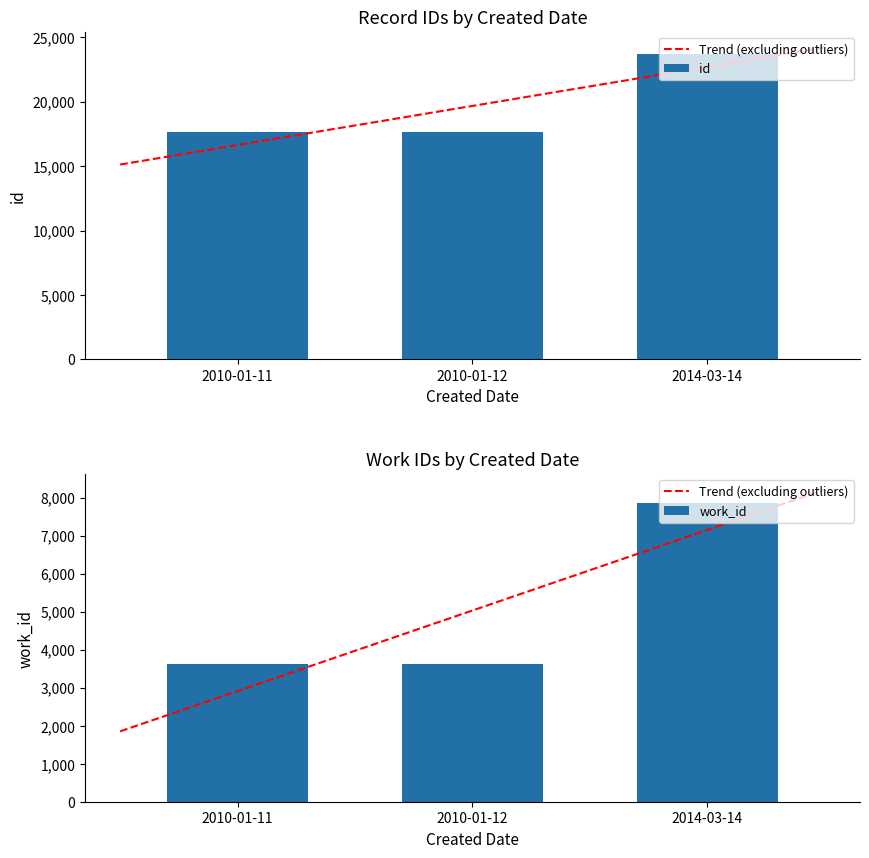

At which category is the sum across all series the highest?

2014-03-14